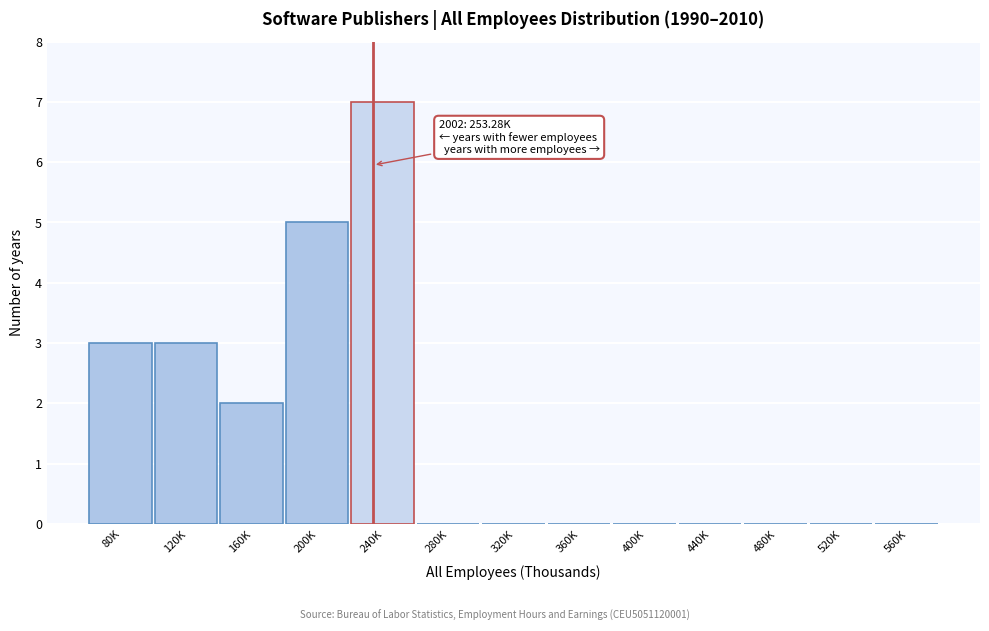

Reading left to right, extract all data points from this chart.

80K=3	120K=3	160K=2	200K=5	240K=7	280K=0	320K=0	360K=0	400K=0	440K=0	480K=0	520K=0	560K=0